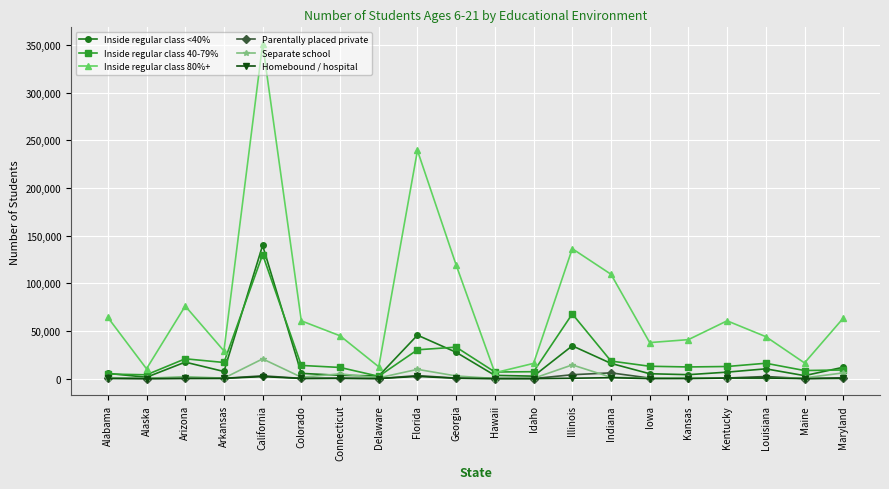

What is the label of the 14th point from the left?

Indiana